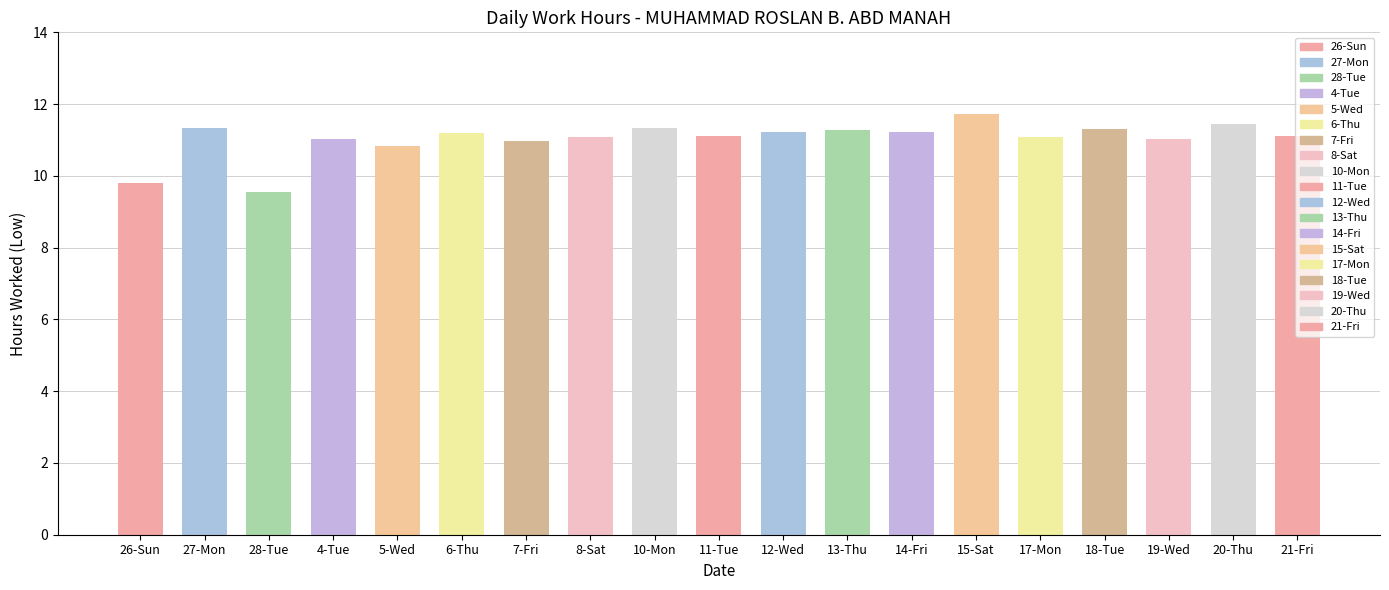

How many bars are there in total?

19